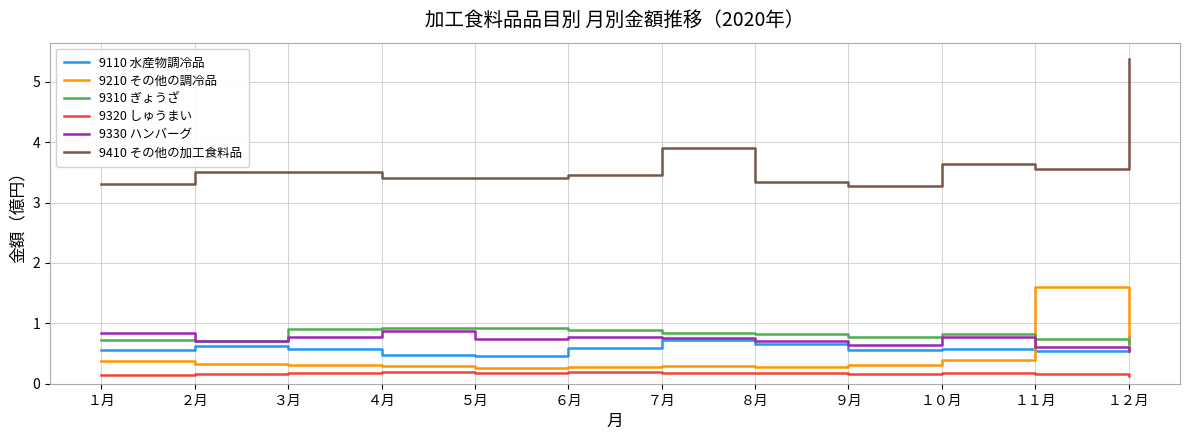

The value of 9310 ぎょうざ at ５月 is 91773329. True or false?

True